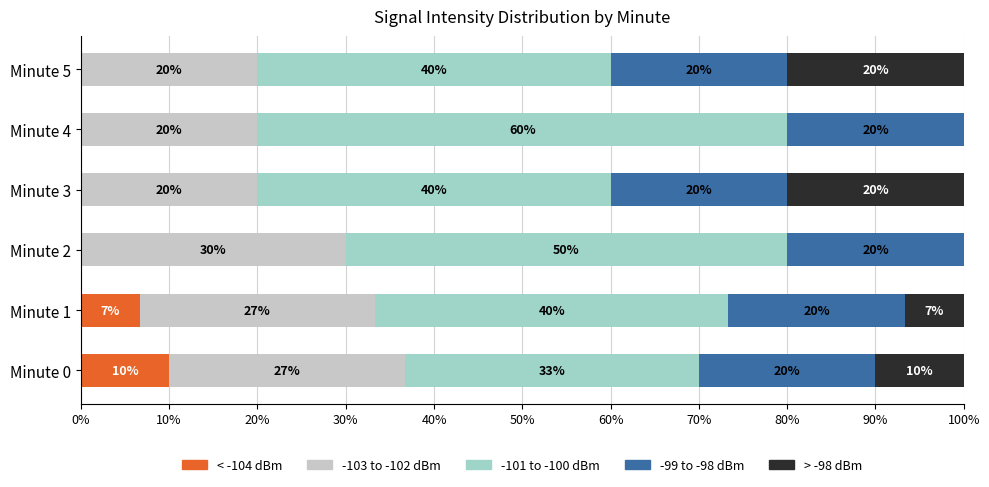

What is the total value across all series at Minute 4?

100.0